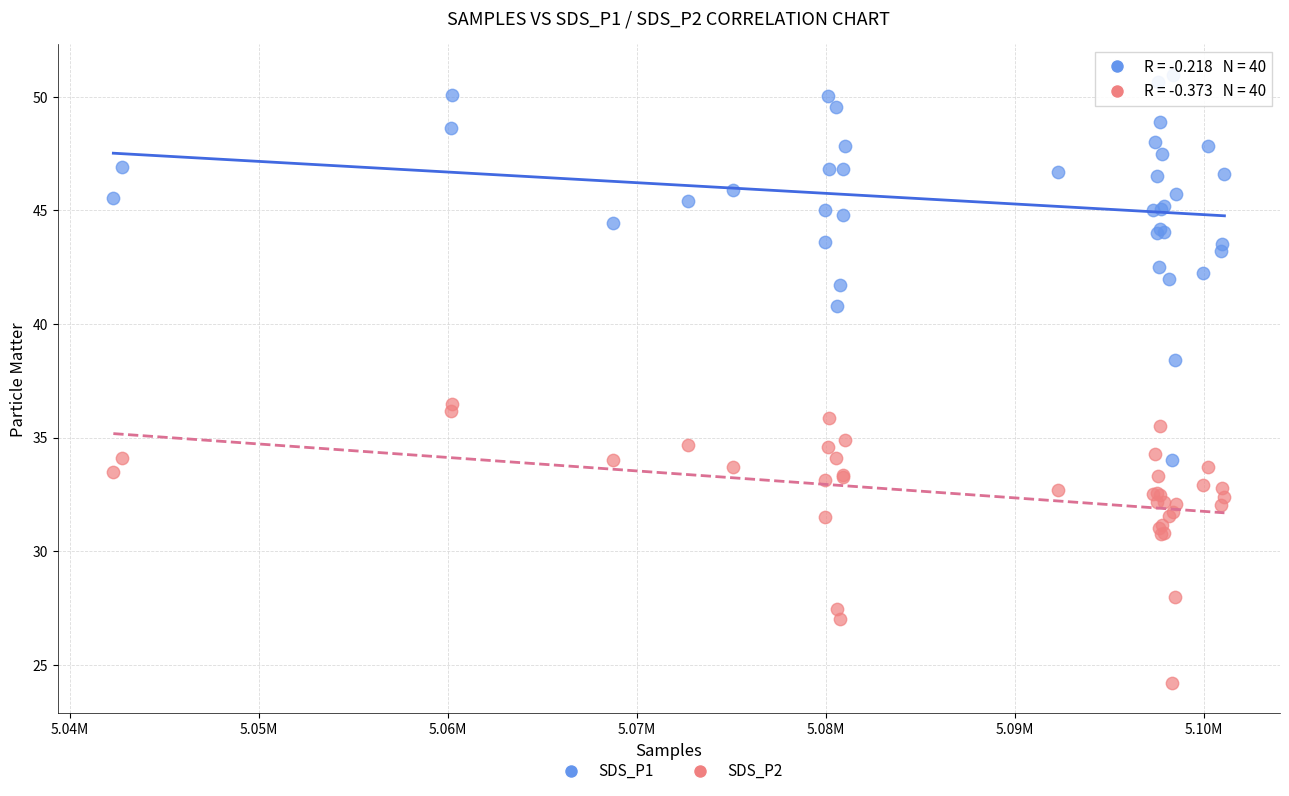

Which series has the widest spread of Y values?

SDS_P1